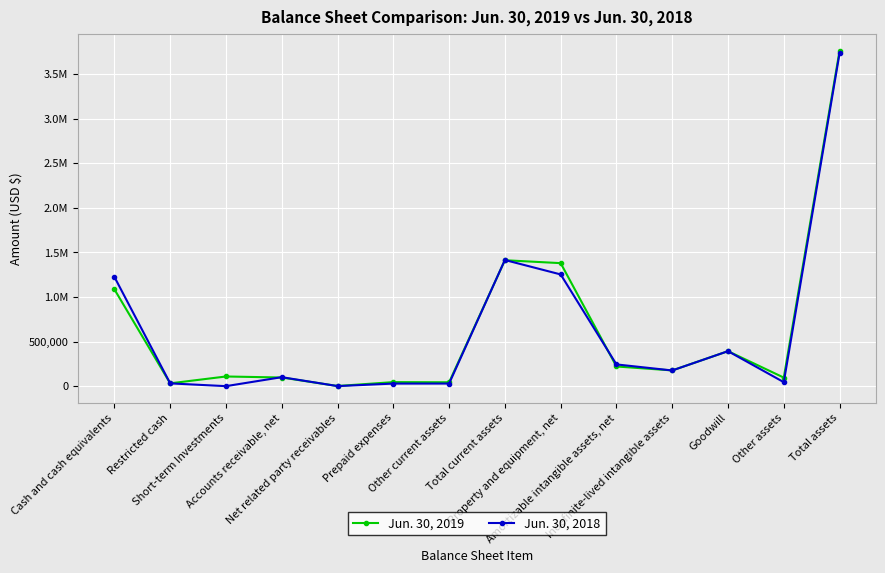

What position from the left is Cash and cash equivalents?

1